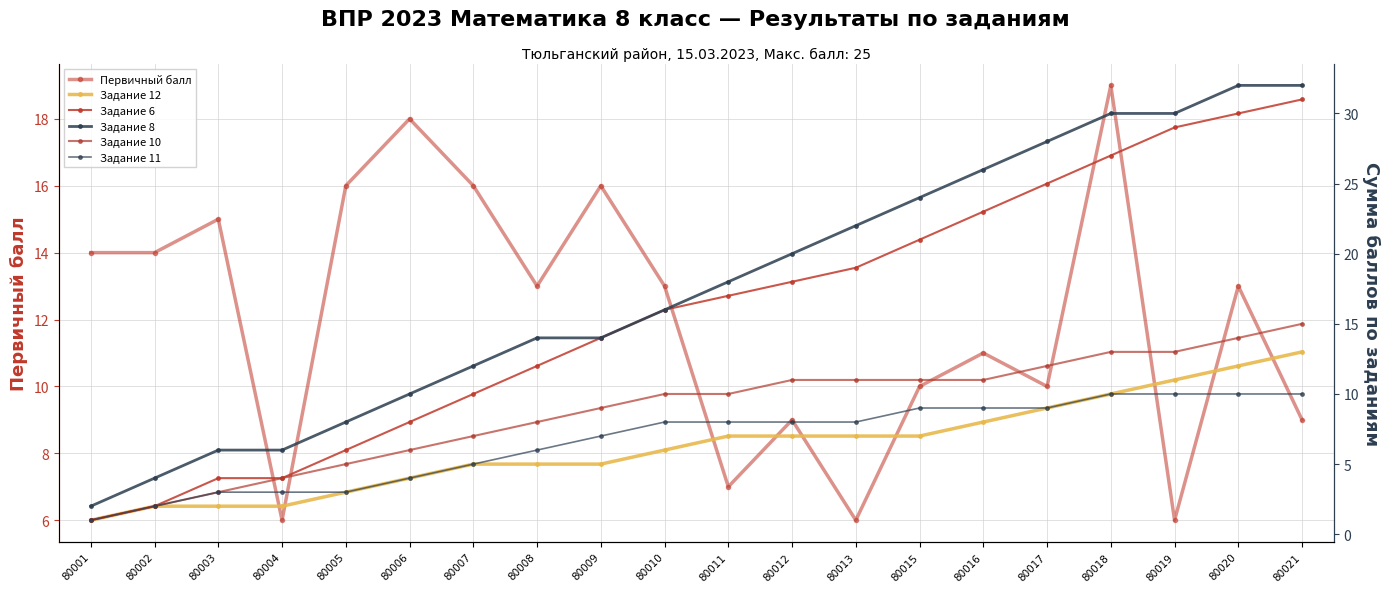

What is the value of the Задание 6 point at the 12th from the left?

18